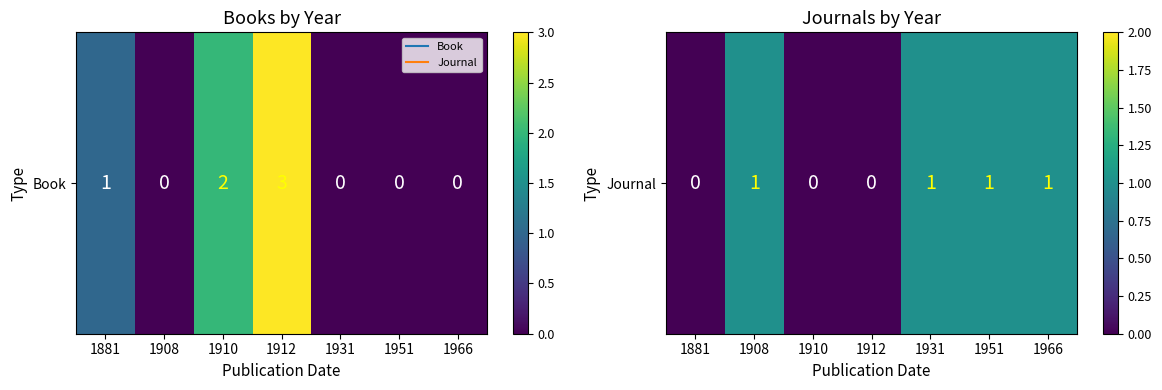

What is the sum of all values?

4